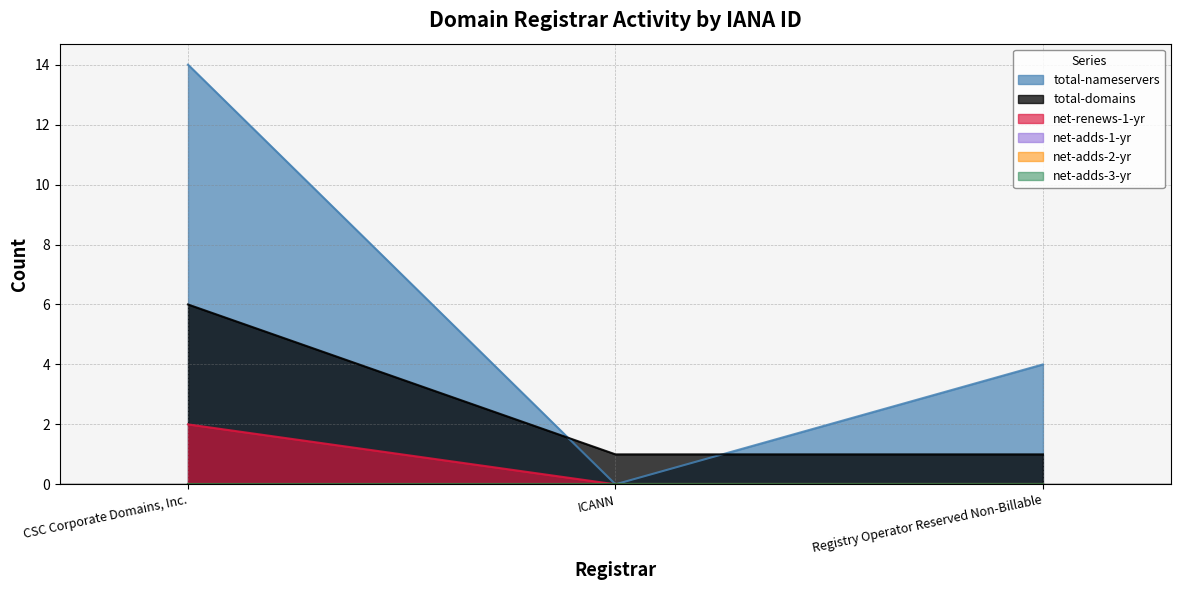

What is the highest value of the total-domains series?

6